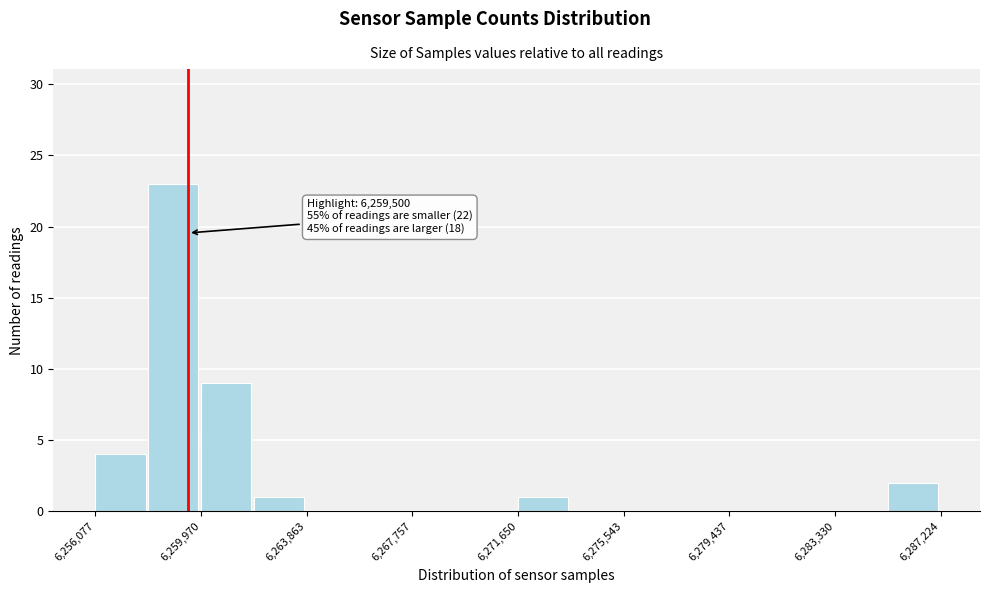

Around what value on the x-axis is the tallest bar? Give the approximate position of its centre, as read against the axis.

6259000